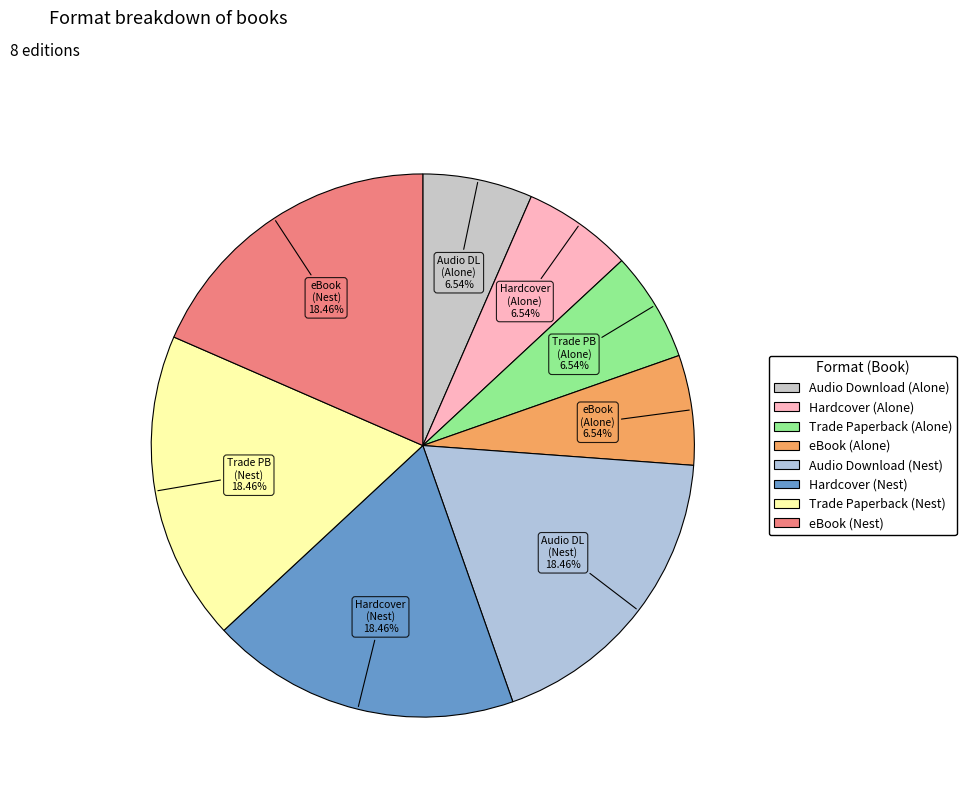

Combined, do Hardcover (Nest) and eBook (Nest) account for over 50%?

No